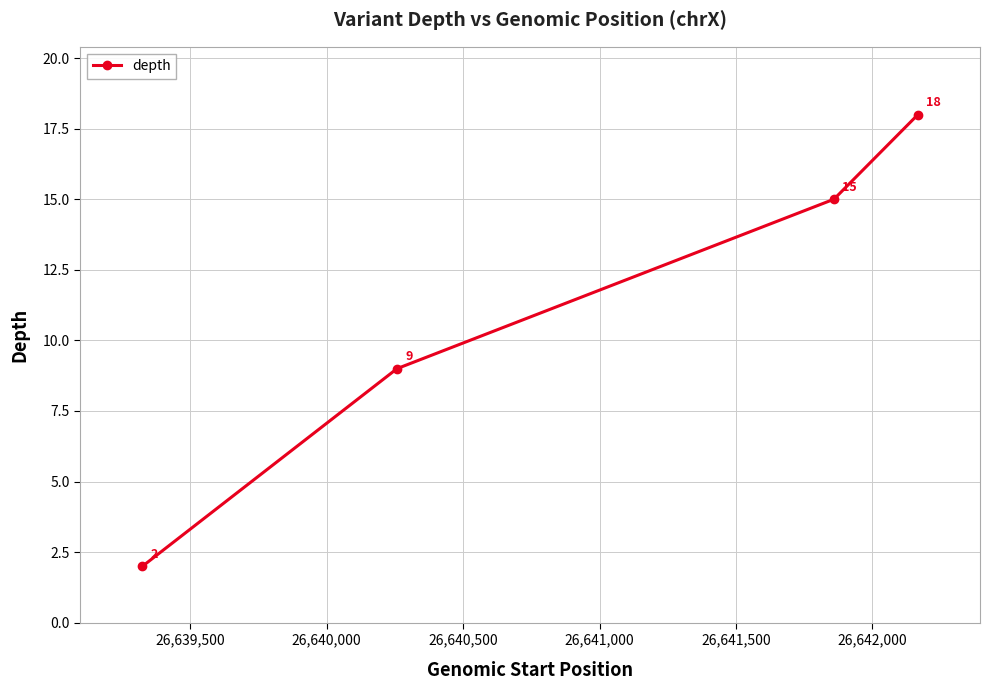

What is the difference between the maximum and minimum values?

16